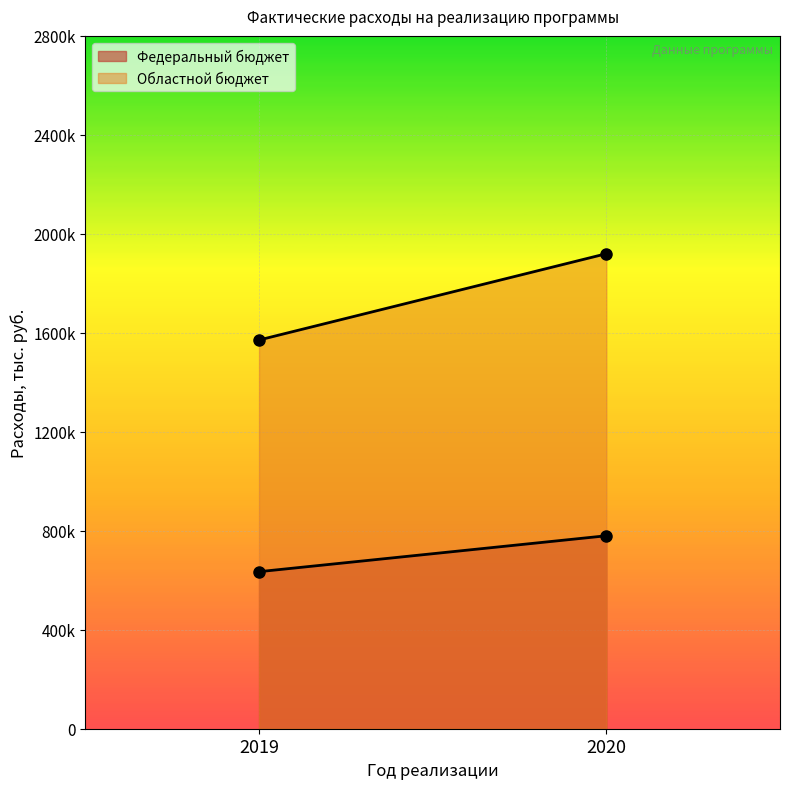

What is the difference between the highest and lowest values at 2020?

1139886.1